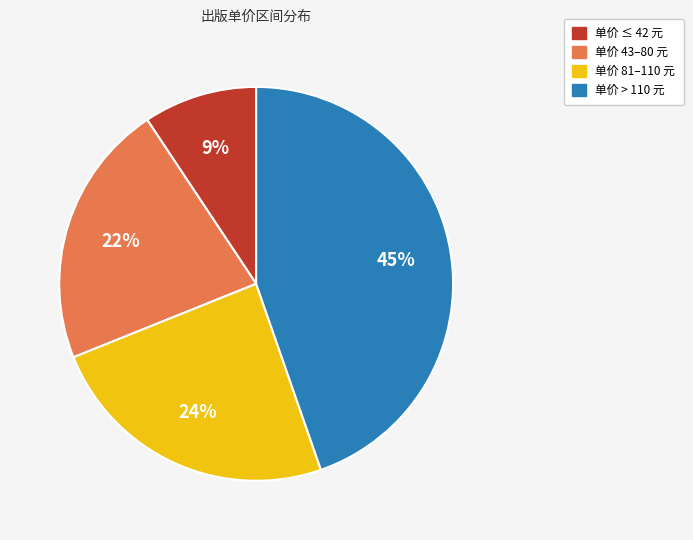

Is there a majority slice in this chart?

No